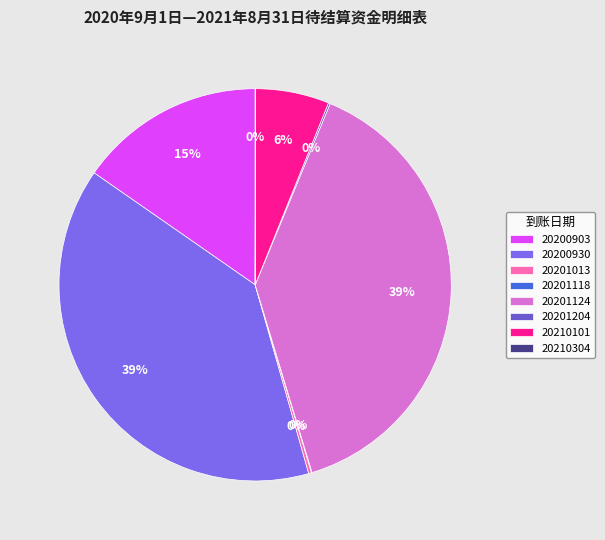

To the nearest percent, what is the average slice percentage?

12%